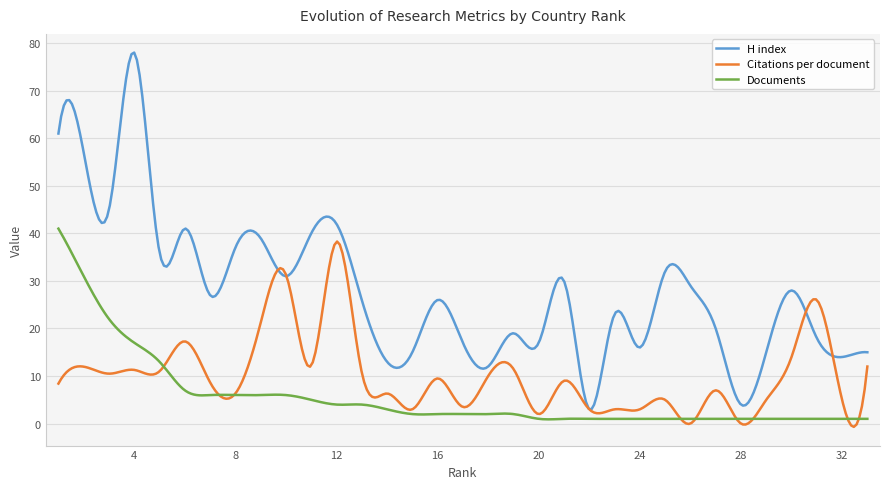

Which series has the largest total across all categories?

H index